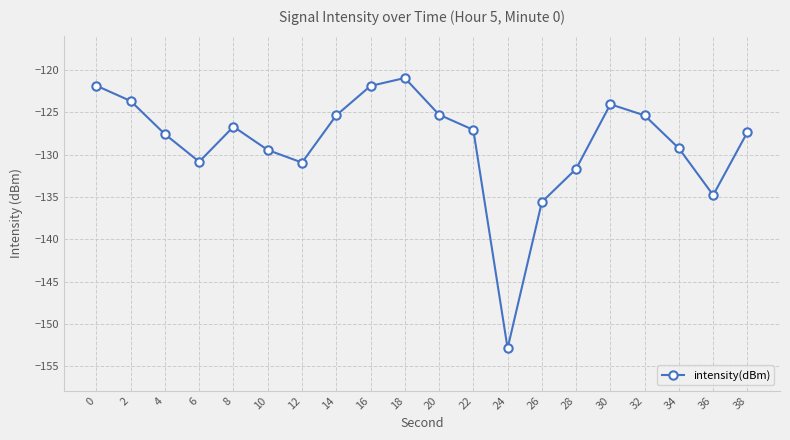

How many data points are less than -127?

11